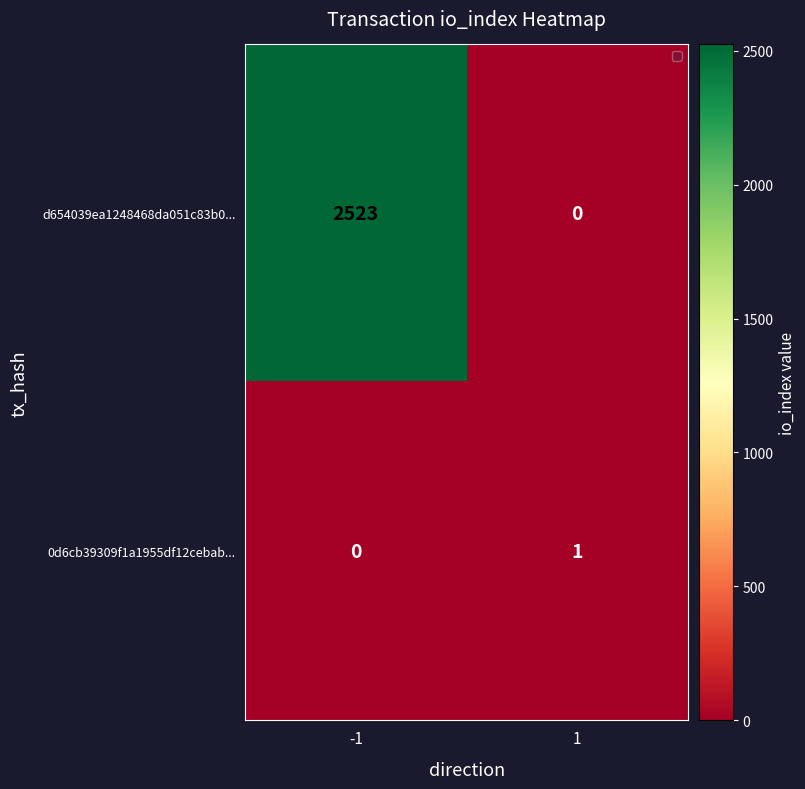

At -1, list the series in order from smallest to largest.

0d6cb39309f1a1955df12cebab..., d654039ea1248468da051c83b0...